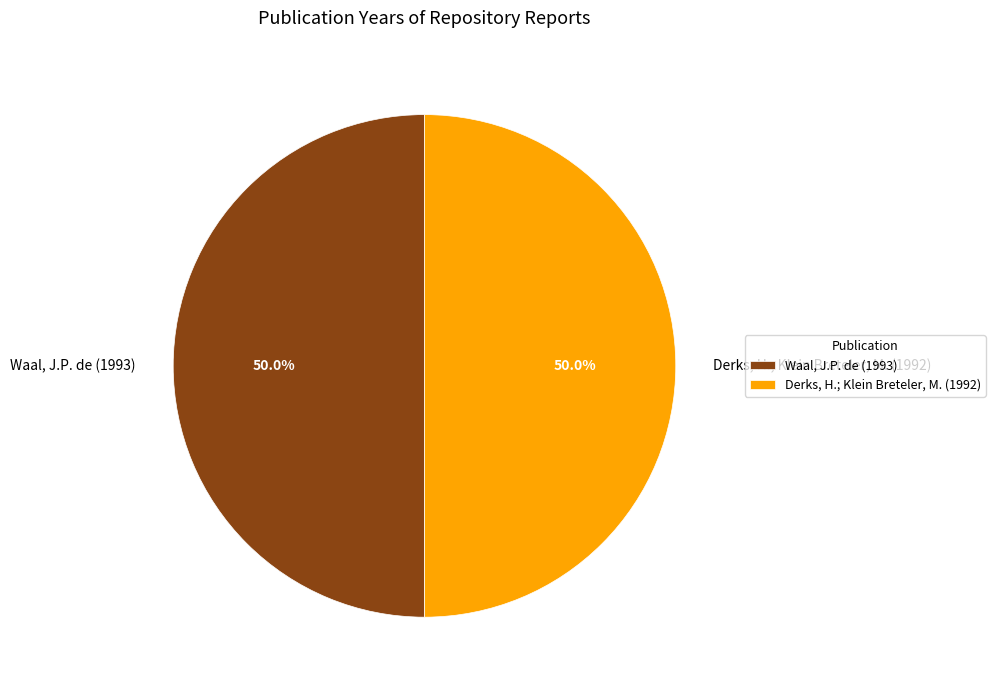

To the nearest percent, what portion does Derks, H.; Klein Breteler, M. (1992) represent?

50%